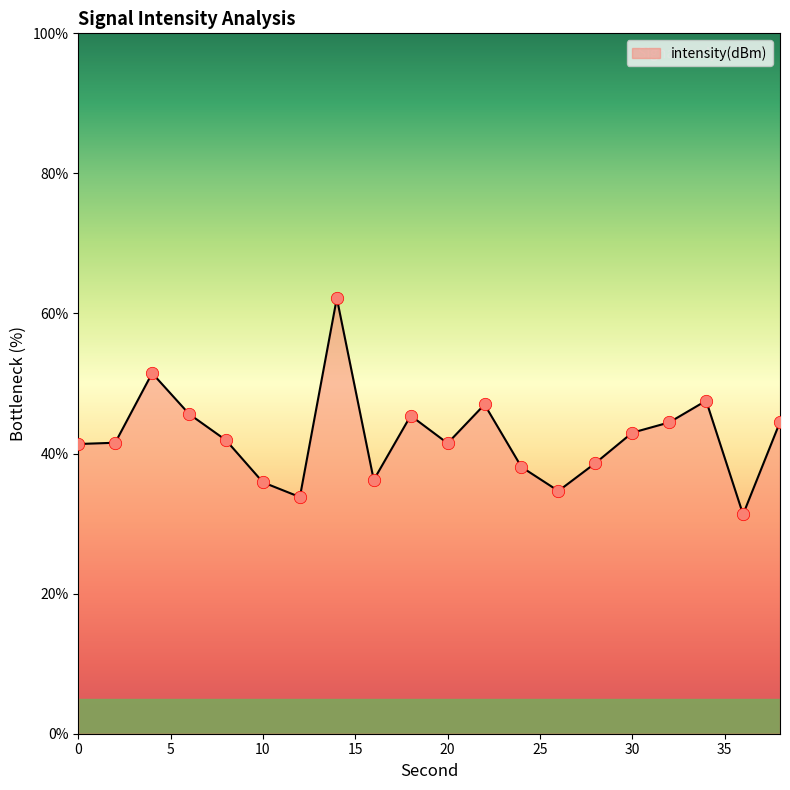

What is the greatest value displayed?

62.2